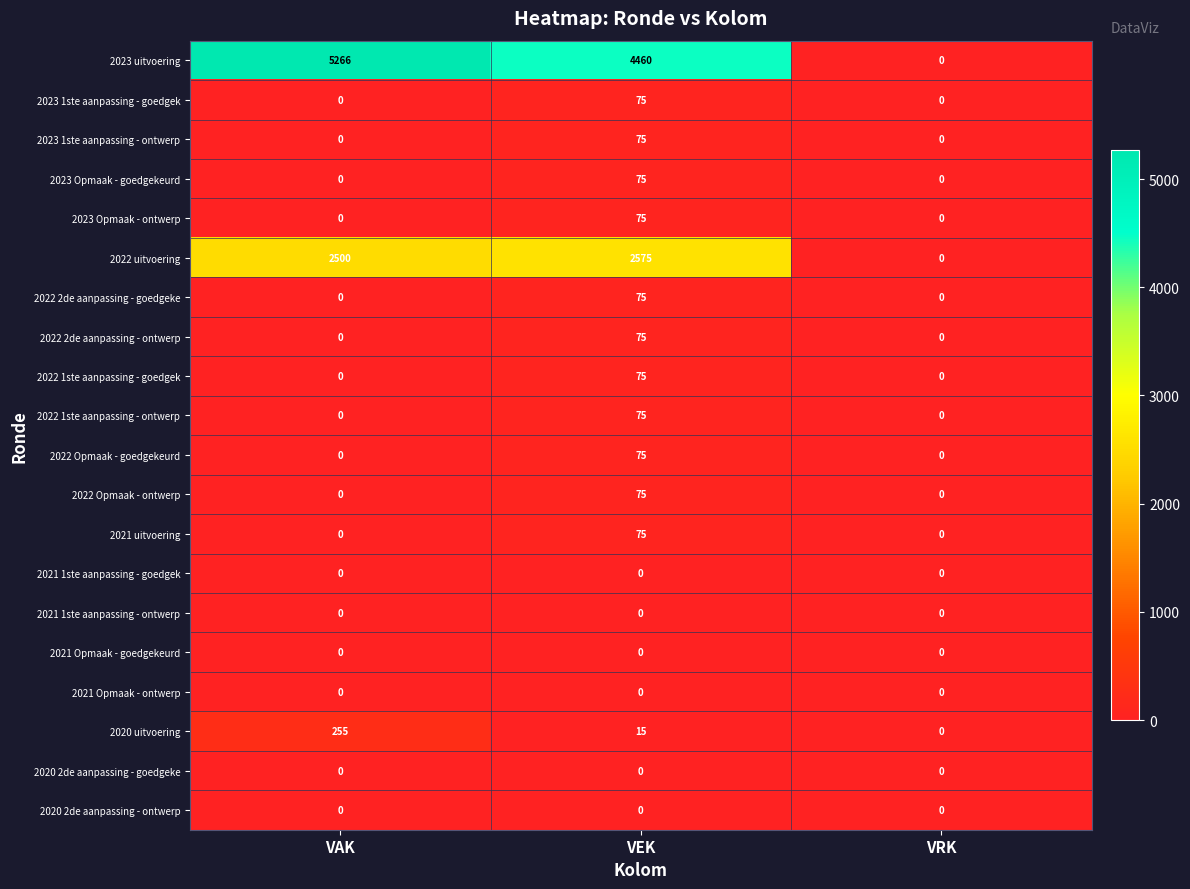

At which category is the sum across all series the highest?

VAK